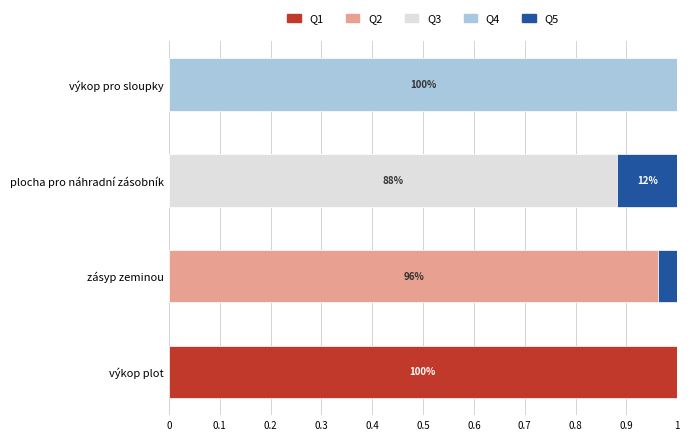

What are all the series names shown in the legend?

Q1, Q2, Q3, Q4, Q5